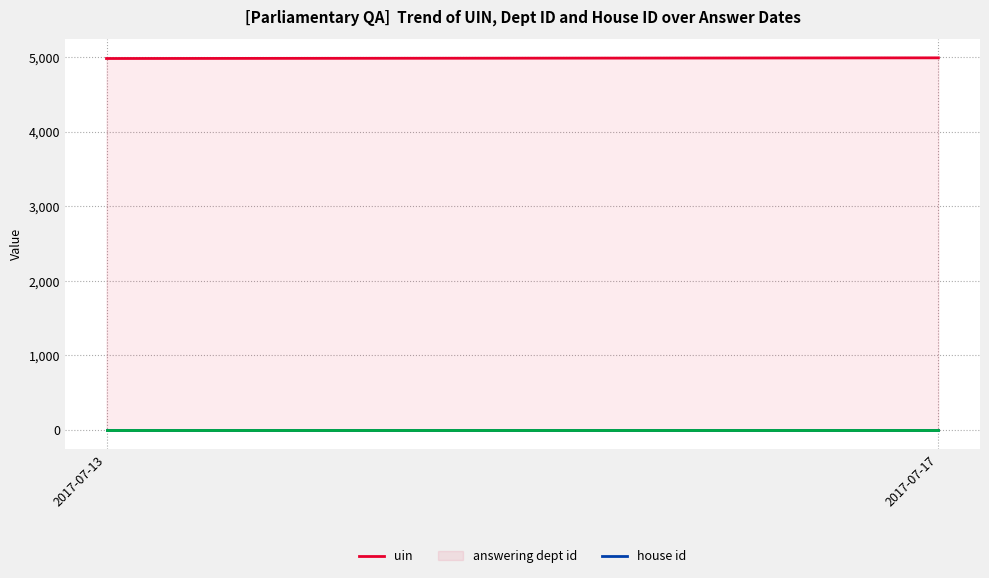

What is the average value of the answering dept id series?

7.0